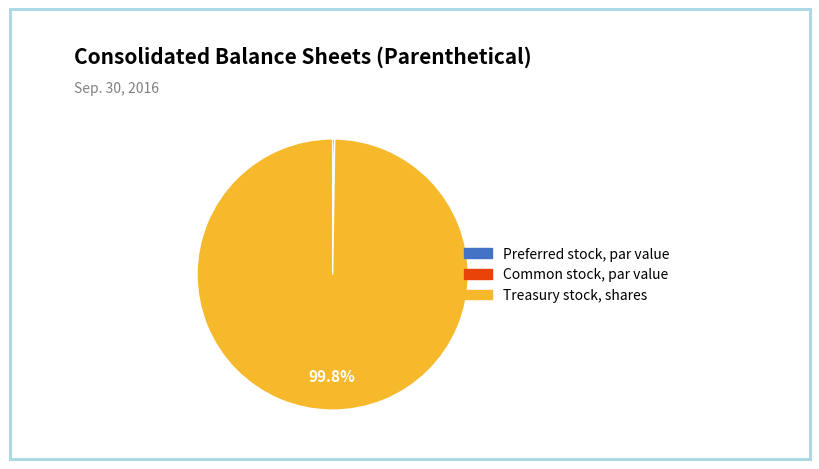

What is the largest slice in the pie chart?

Treasury stock, shares